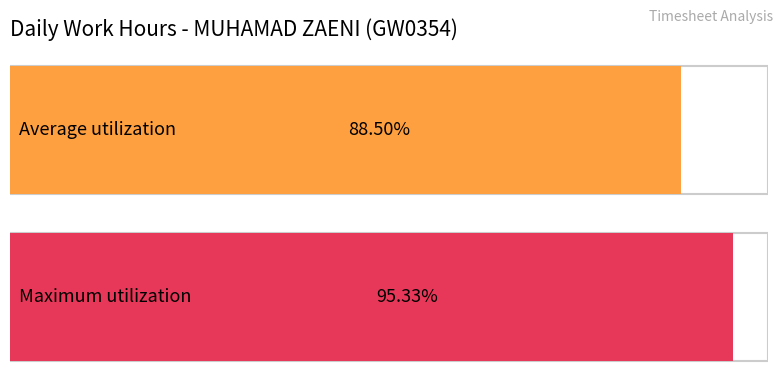

Is it true that the value at 8-Mon is 14.2?

False